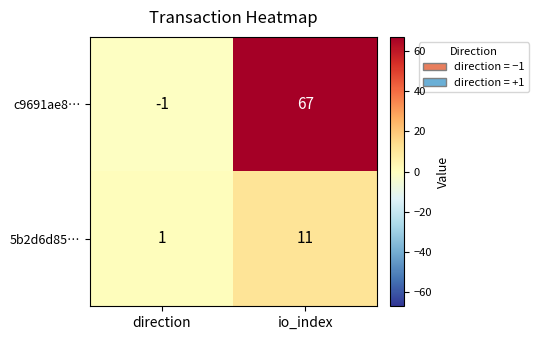

True or false: 5b2d6d85… has a value of 11 at io_index.

True